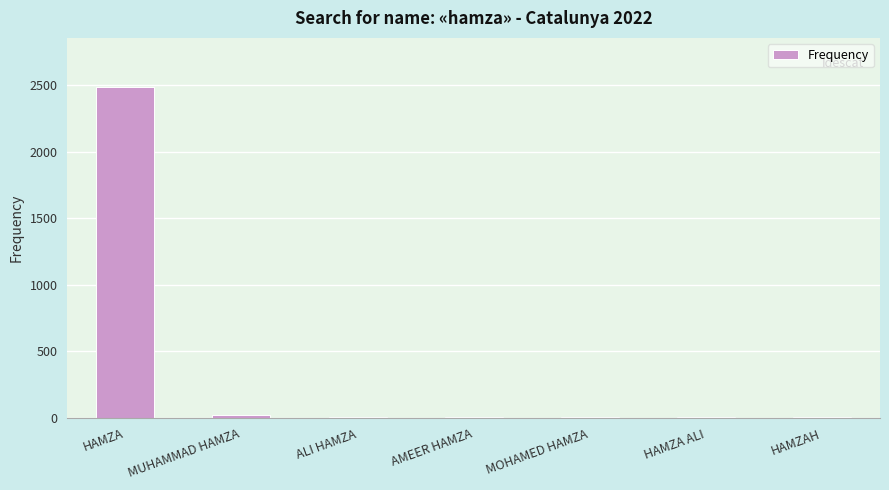

What is the sum of all values?

2543